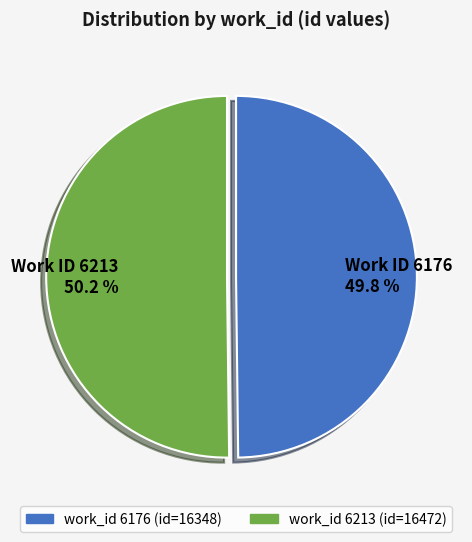

What is the ratio of the value at Work ID 6213 50.2 % to the value at Work ID 6176 49.8 %?

1.0